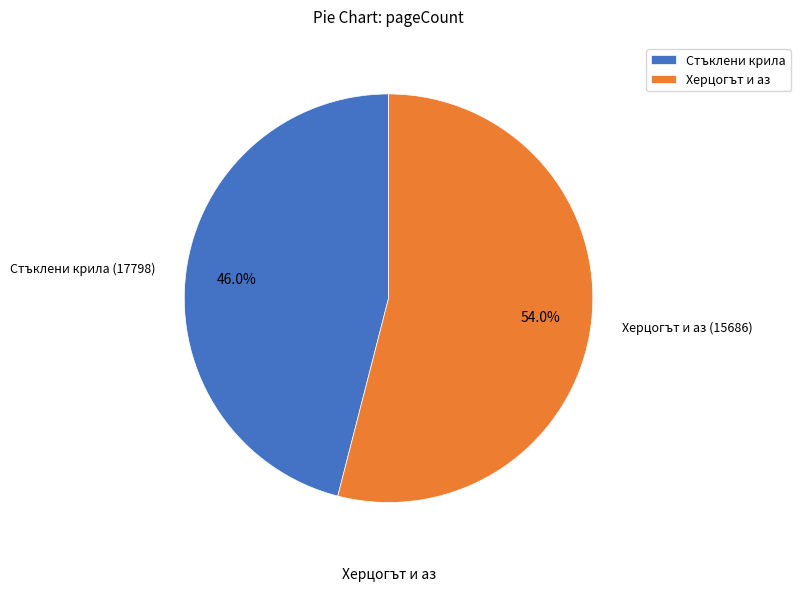

Rank the categories by value from highest to lowest.

Херцогът и аз, Стъклени крила